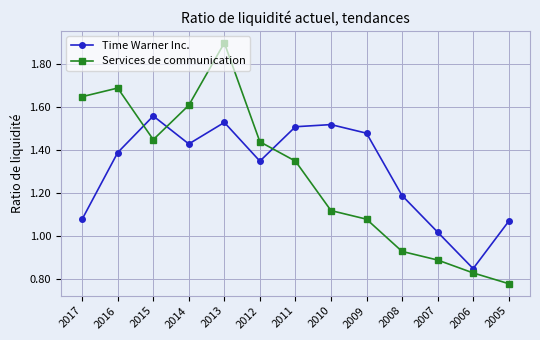

Which category has the highest value in the Time Warner Inc. series?

2015